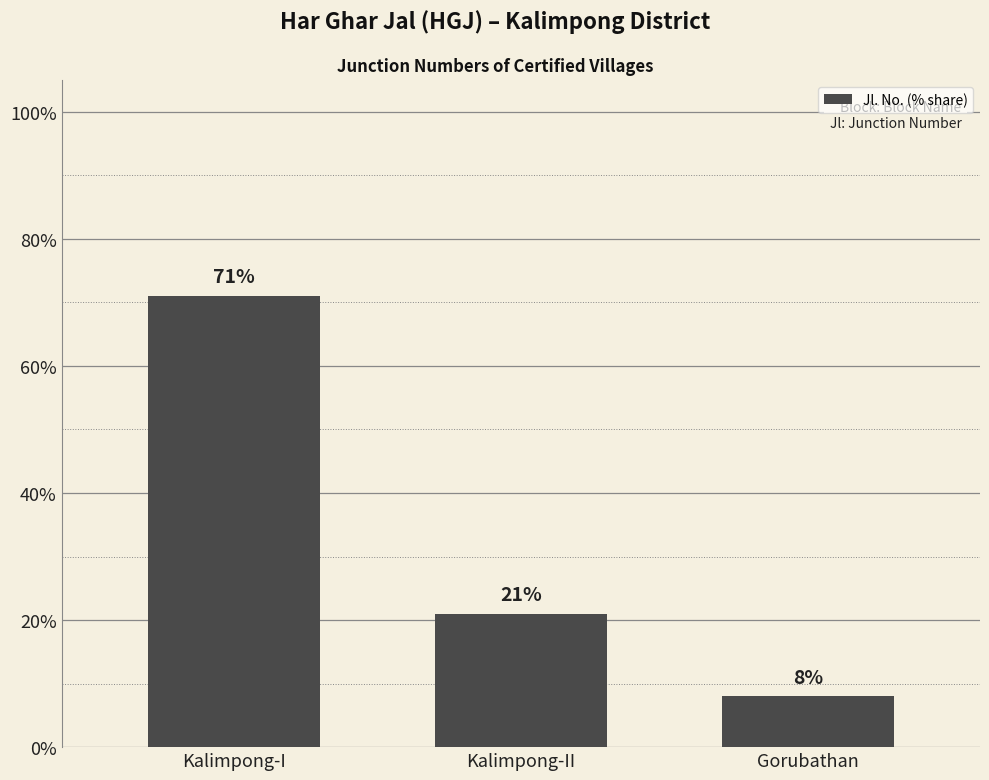

What is the ratio of the value at Kalimpong-II to the value at Kalimpong-I?

0.3